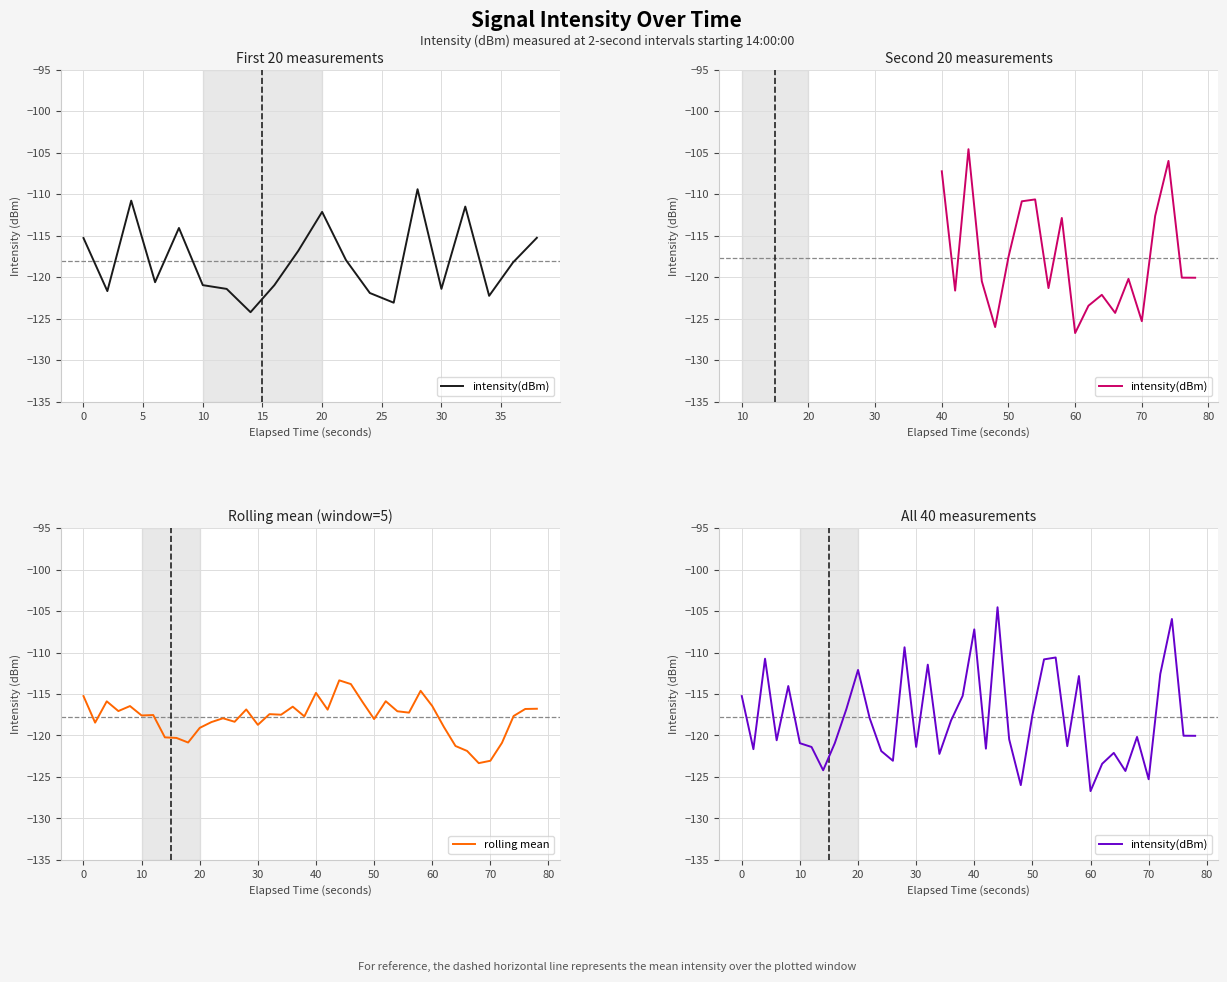

Where does the rolling mean series first go above -117?

0